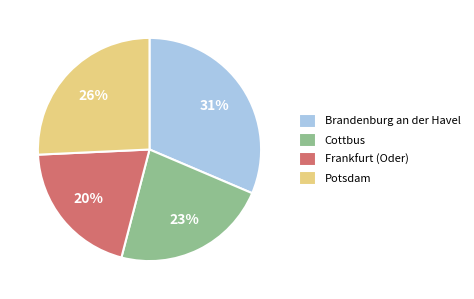

Is there a majority slice in this chart?

No